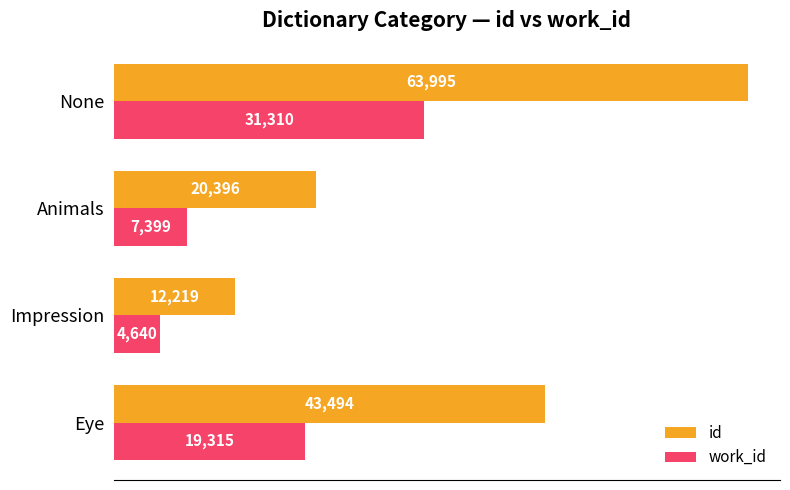

Which series has the widest spread of values?

id